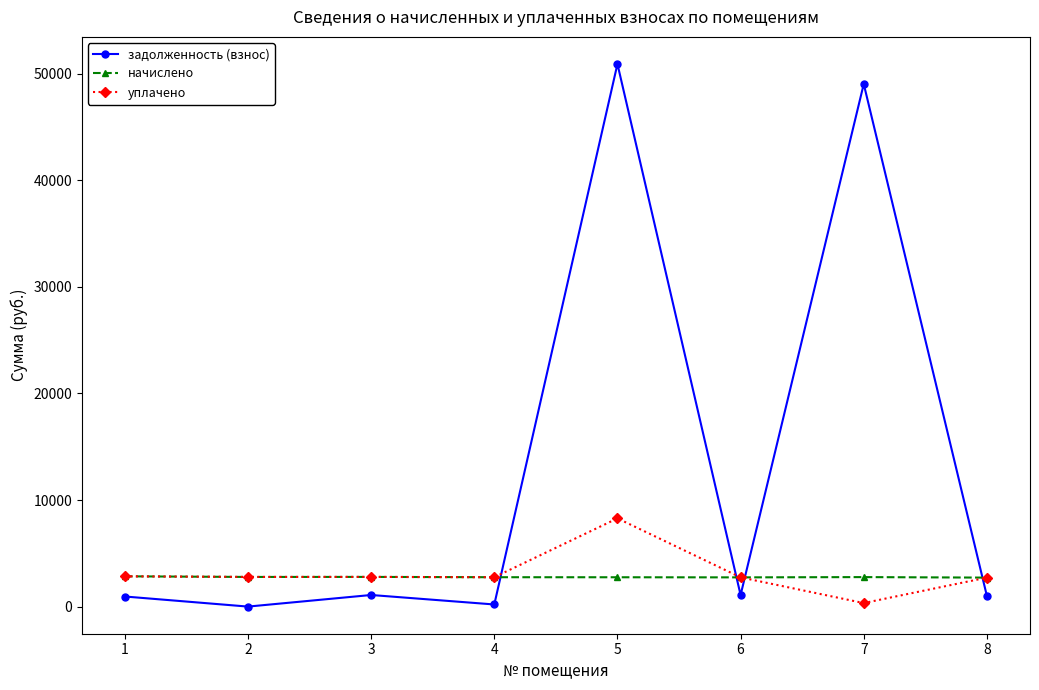

What is the total value across all series at 2?

5565.0